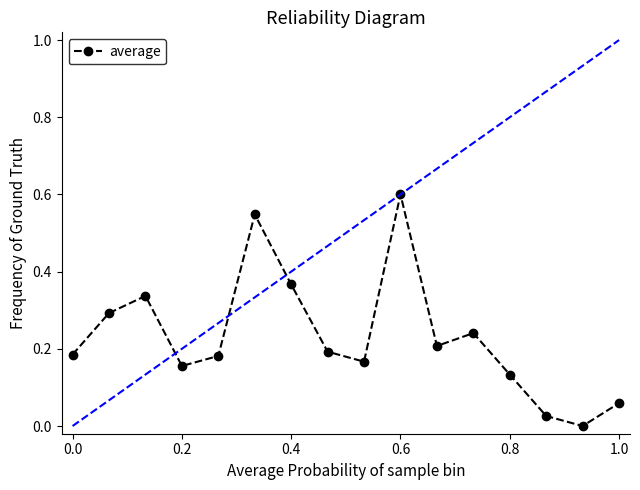

What is the sum of all values?

3.7